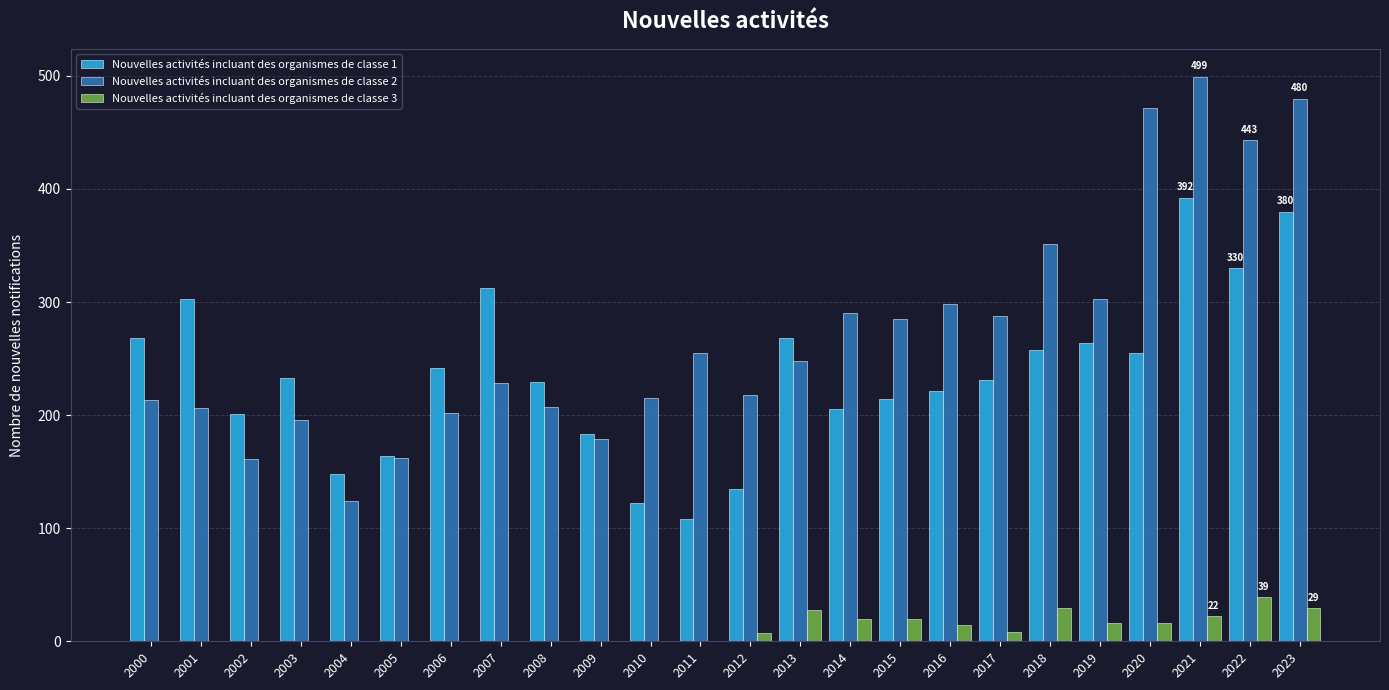

True or false: Nouvelles activités incluant des organismes de classe 1 has a value of 148 at 2022.

False